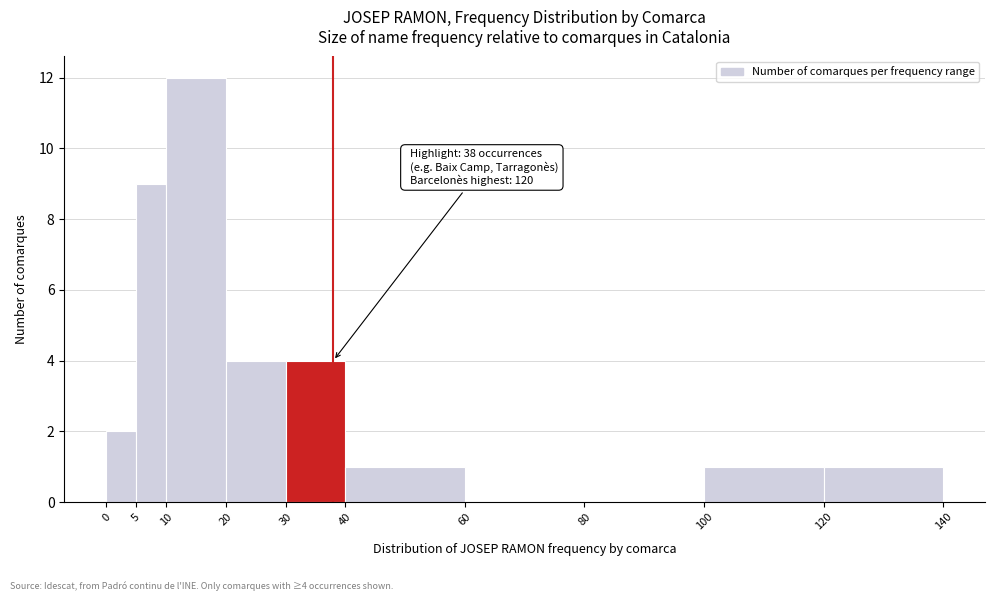

Which range on the x-axis has the tallest bar?

10 to 20